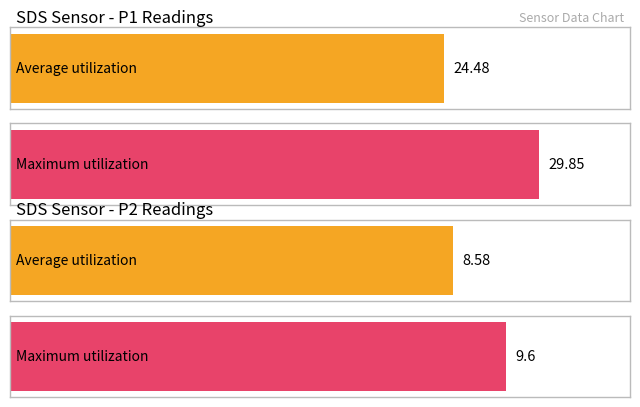

List the series in order of their peak value, lowest first.

SDS_P2, SDS_P1